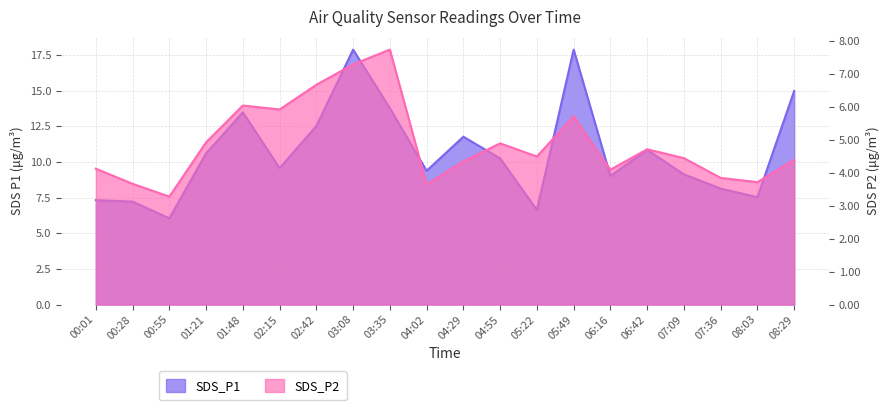

Between 08:03 and 04:55, which is larger?

04:55